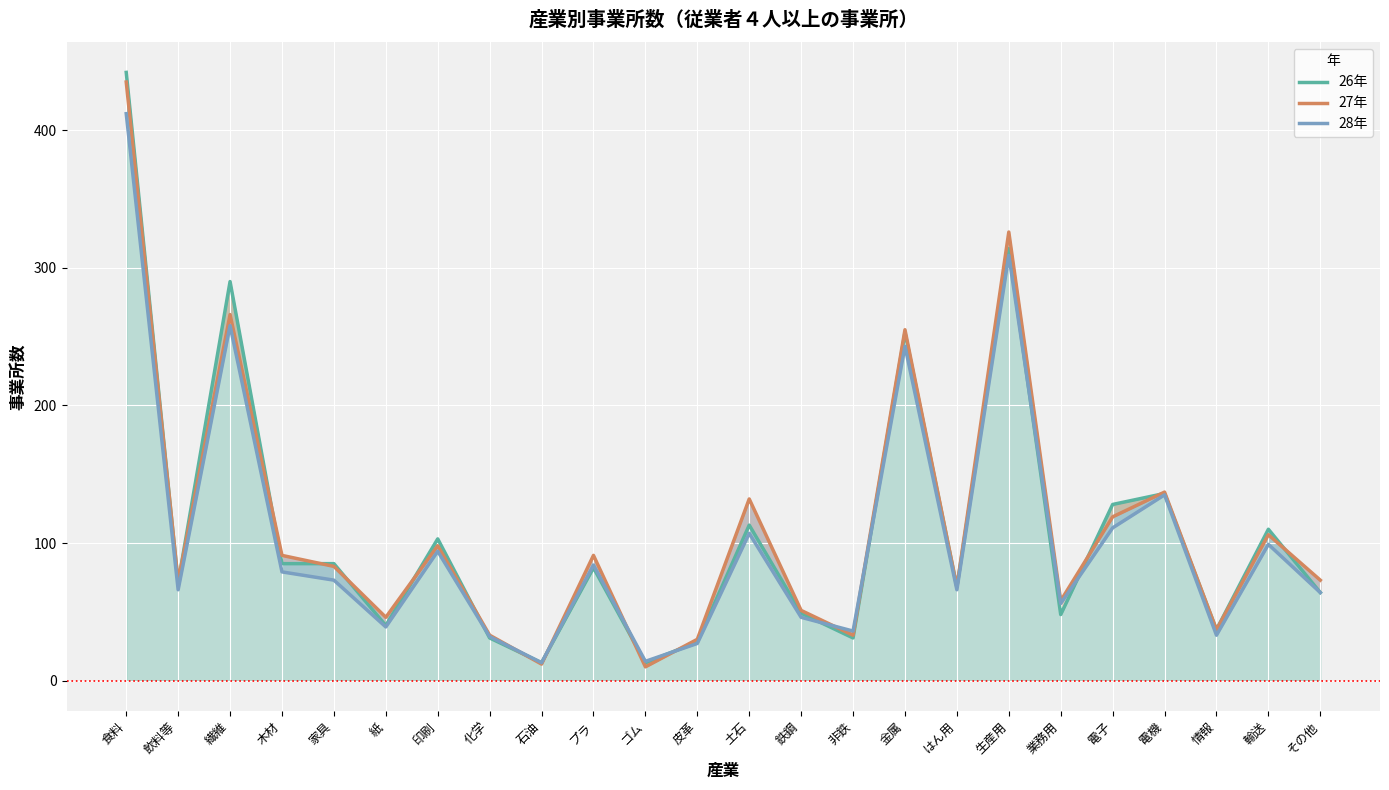

What is the difference between the maximum and minimum values in the 27年 series?

425